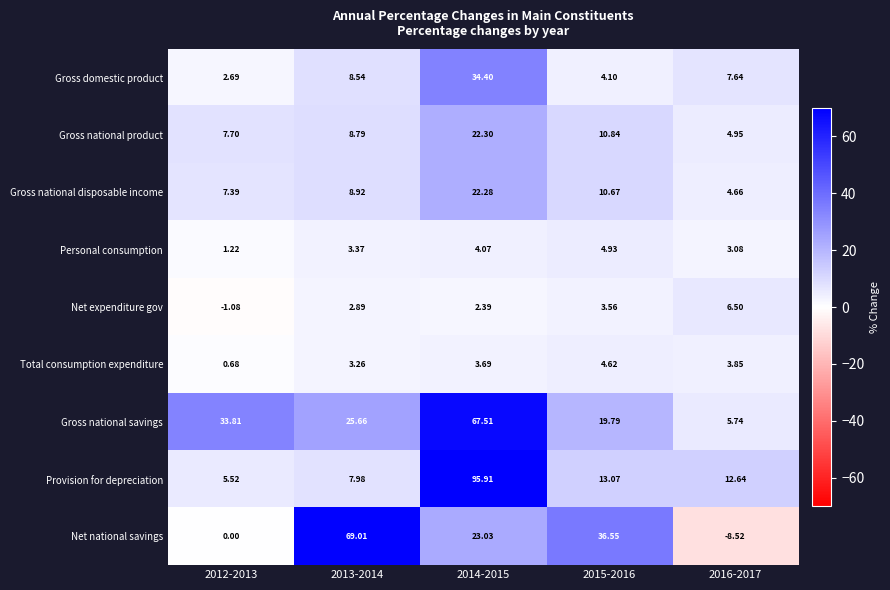

At which category does the chart reach its minimum across all series?

2016-2017